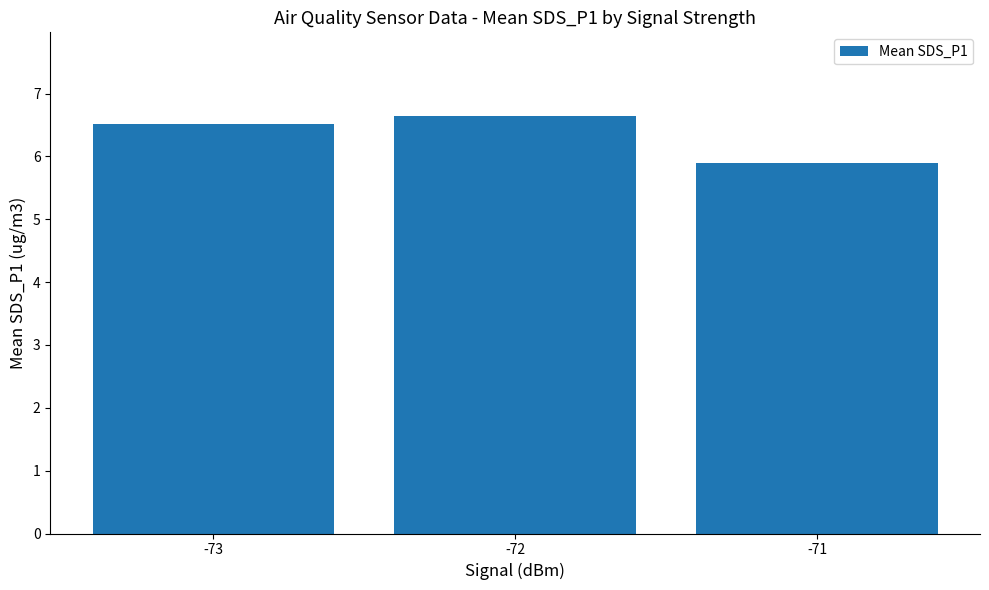

Reading left to right, transcribe all the data shown in this chart.

6.5	6.6	5.9